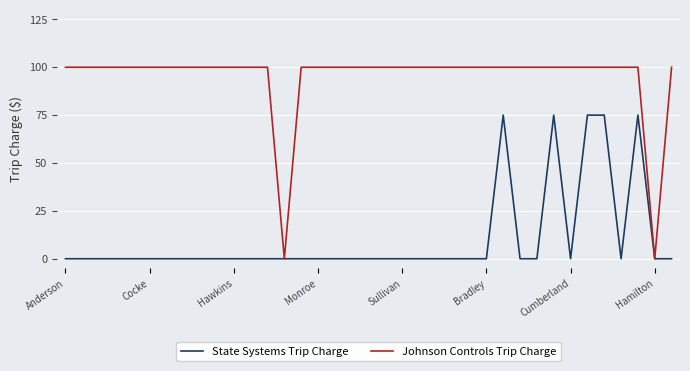

Which series has the largest total across all categories?

Johnson Controls Trip Charge